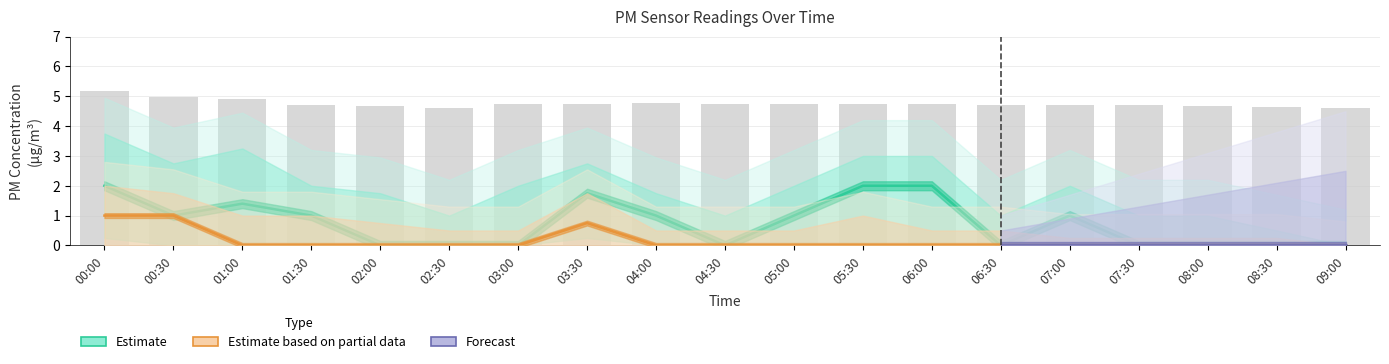

At which category is the sum across all series the highest?

00:00